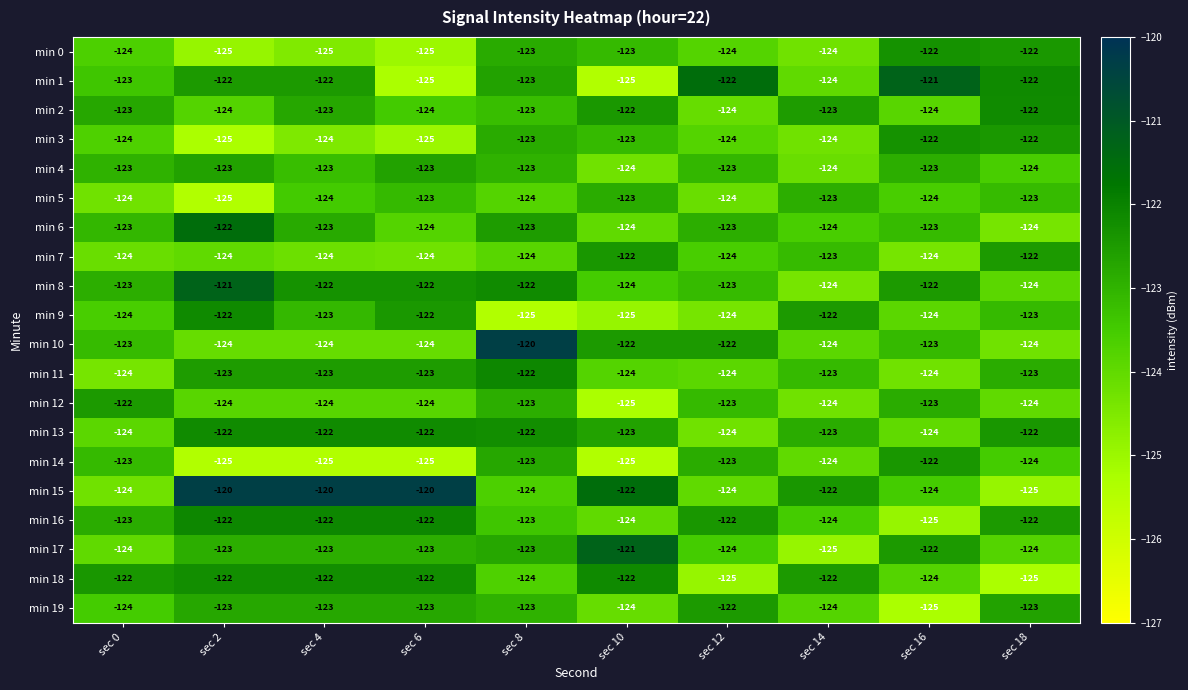

The value of min 11 at sec 16 is -124. True or false?

True